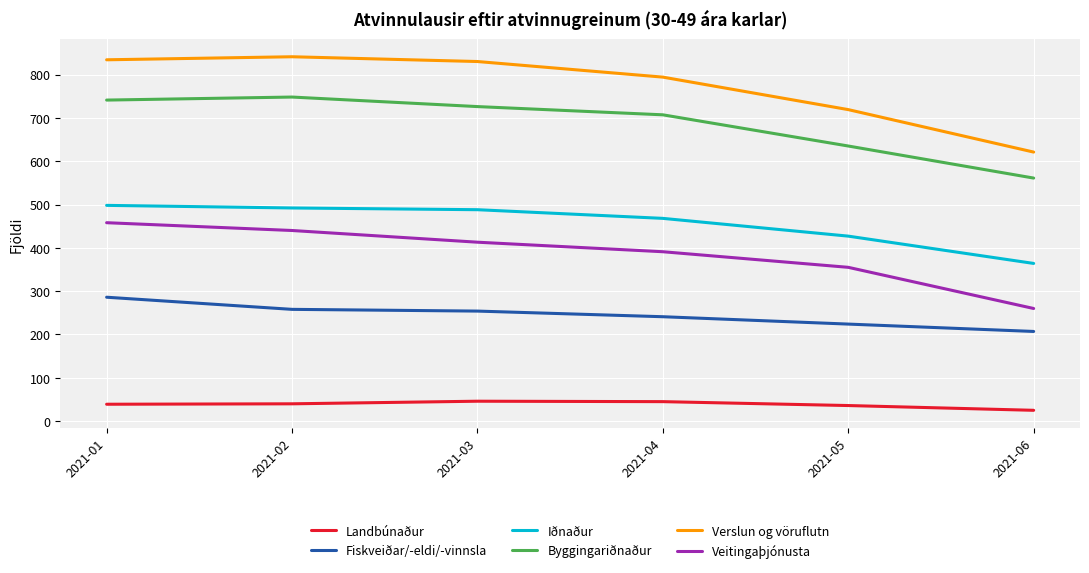

How many series are shown in this chart?

6